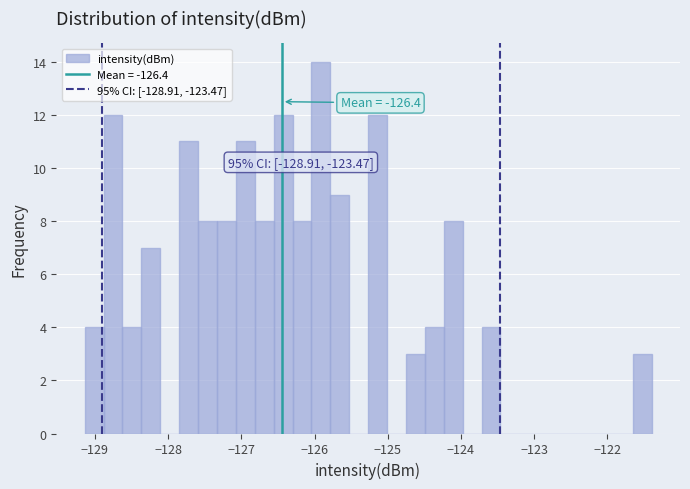

Read against the x-axis, roughly where is the centre of the tallest bar?

-125.9